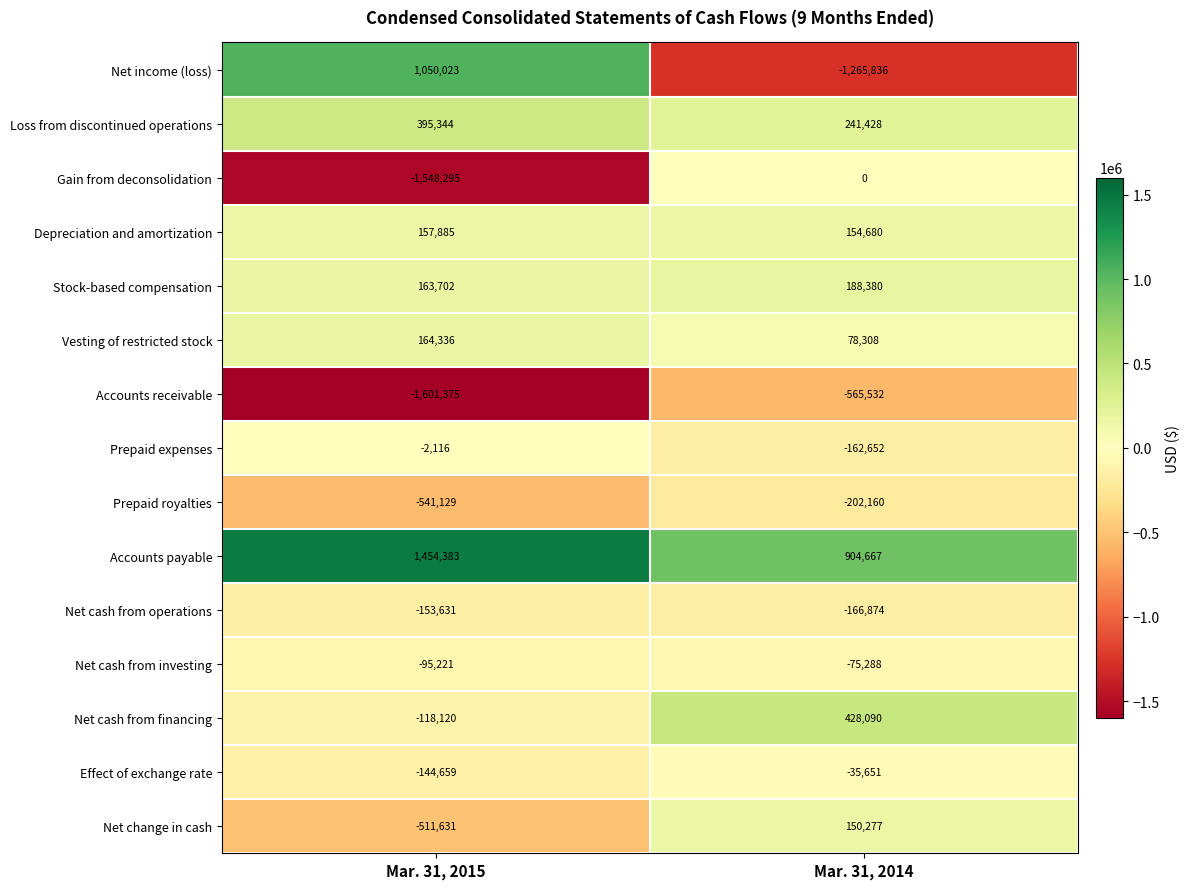

Rank the series at Mar. 31, 2015 from highest to lowest value.

Accounts payable, Net income (loss), Loss from discontinued operations, Vesting of restricted stock, Stock-based compensation, Depreciation and amortization, Prepaid expenses, Net cash from investing, Net cash from financing, Effect of exchange rate, Net cash from operations, Net change in cash, Prepaid royalties, Gain from deconsolidation, Accounts receivable